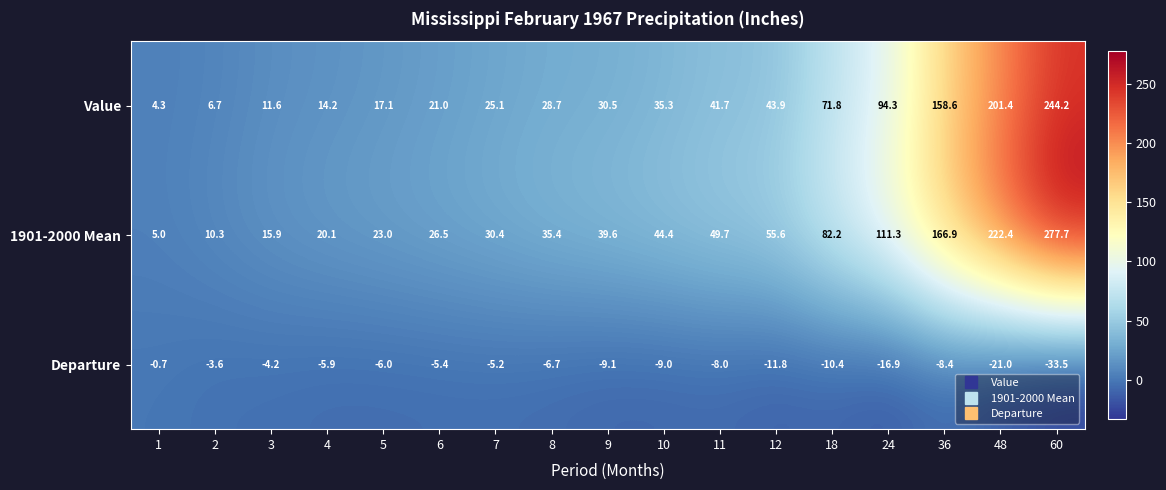

What is the lowest value of the Departure series?

-33.5